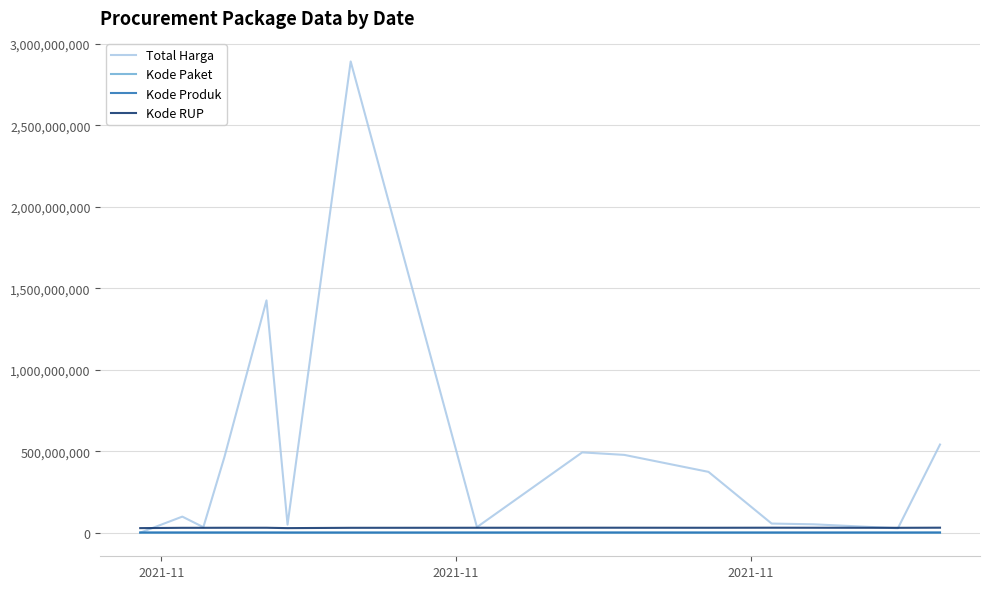

Which series has the largest range (max minus min)?

Total Harga